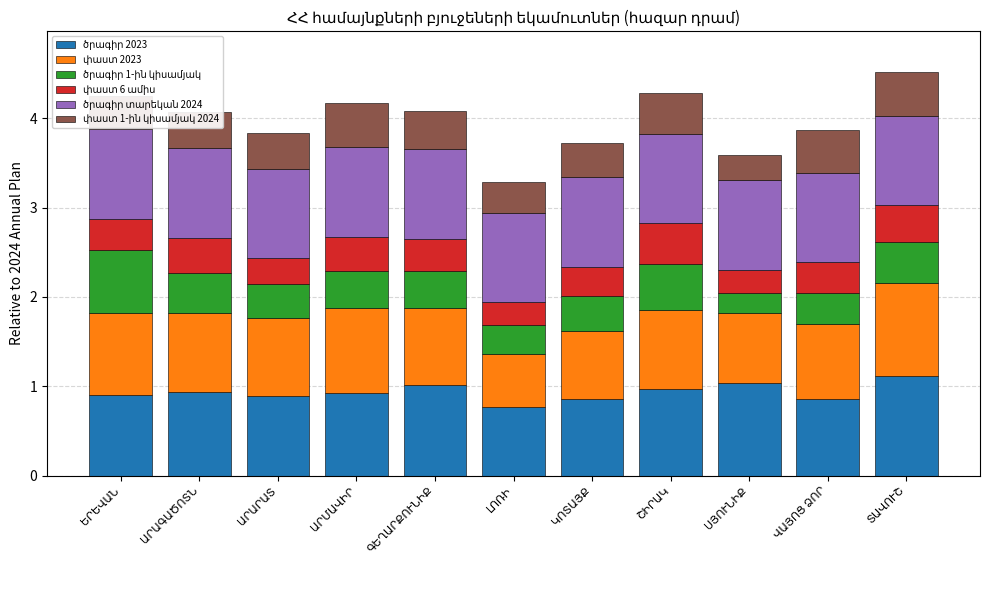

Which label corresponds to the smallest value in the chart?

ՍՅՈՒՆԻՔ